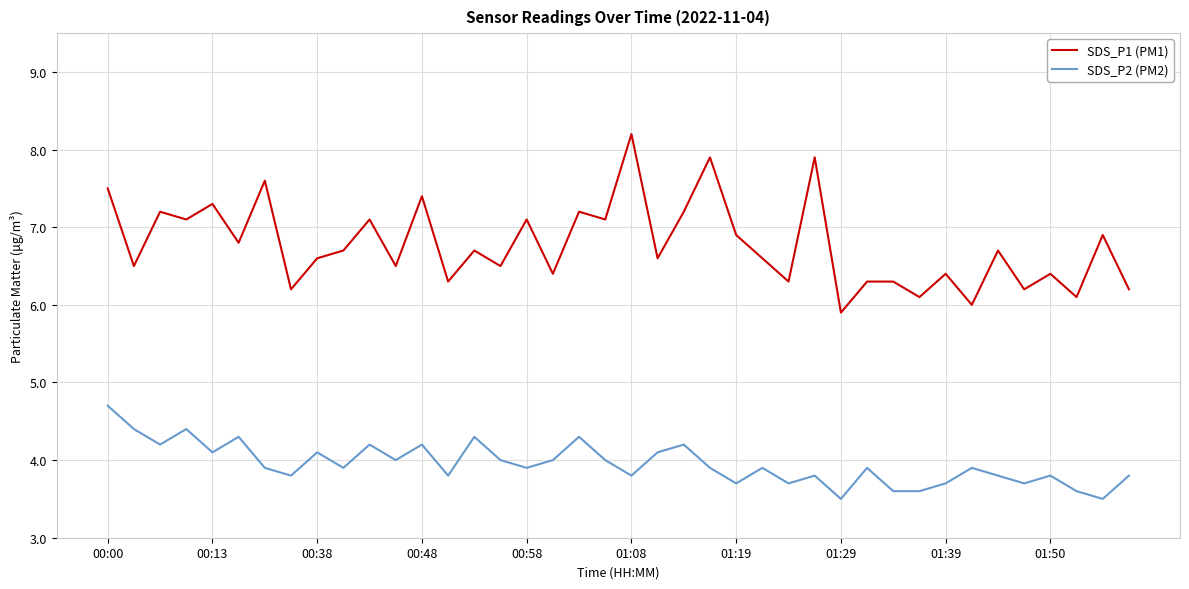

What is the difference between the maximum and minimum values in the SDS_P1 (PM1) series?

2.3